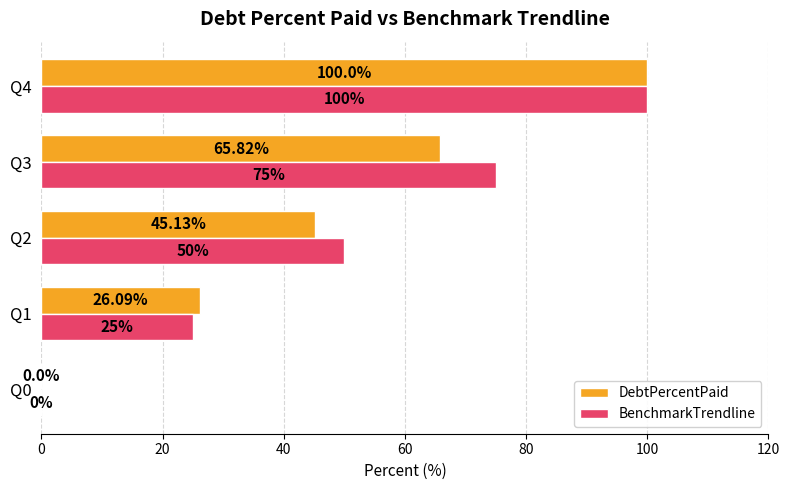

Between Q0 and Q1, which series saw the biggest shift?

DebtPercentPaid